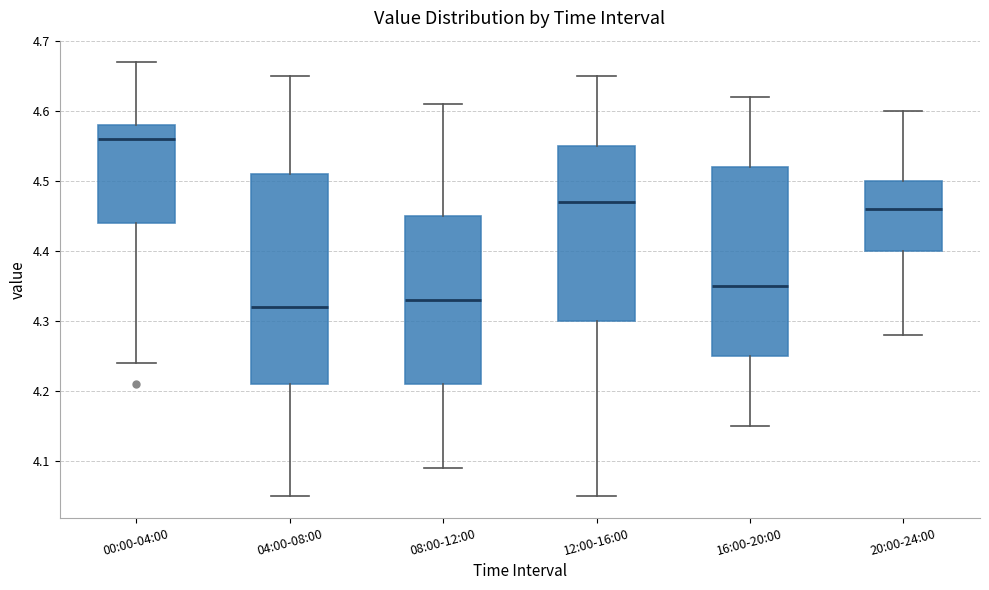

Where does the upper whisker of the box for 04:00-08:00 end on the y-axis? The values are not printed on the chart, so give them approximately, as read against the axis.

4.65